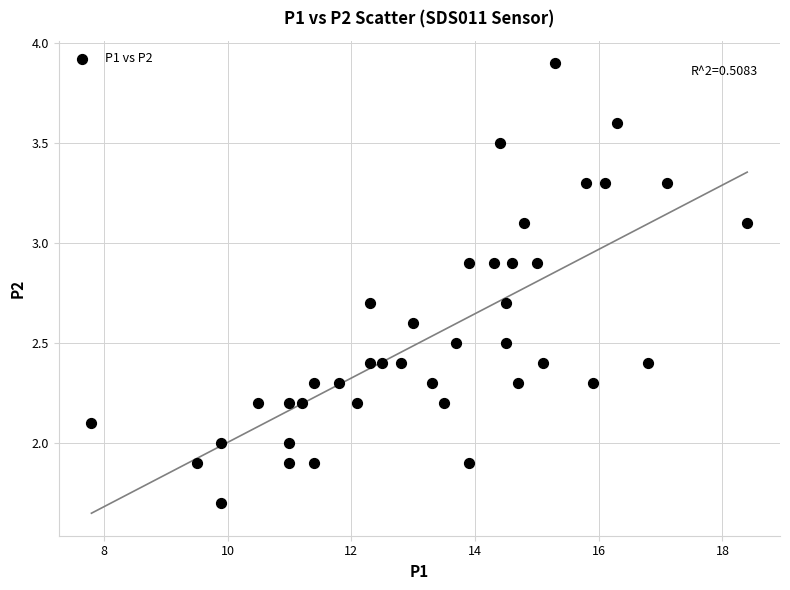

What is the range of Y values (max minus min)?

2.2